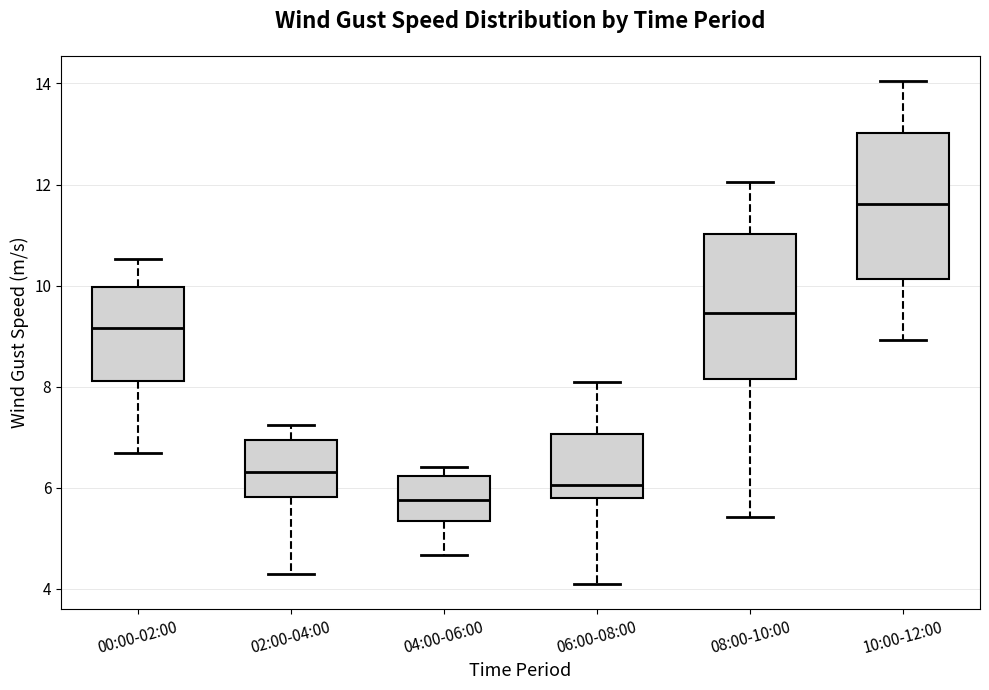

Which box's median line is the highest?

10:00-12:00